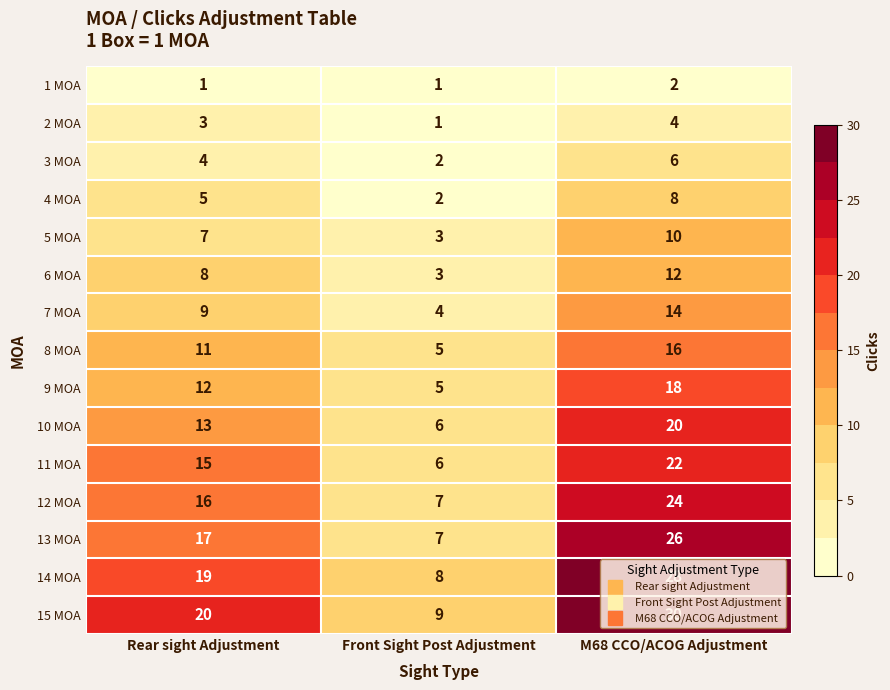

What is the sum of the 10 MOA values at M68 CCO/ACOG Adjustment and Rear sight Adjustment?

33